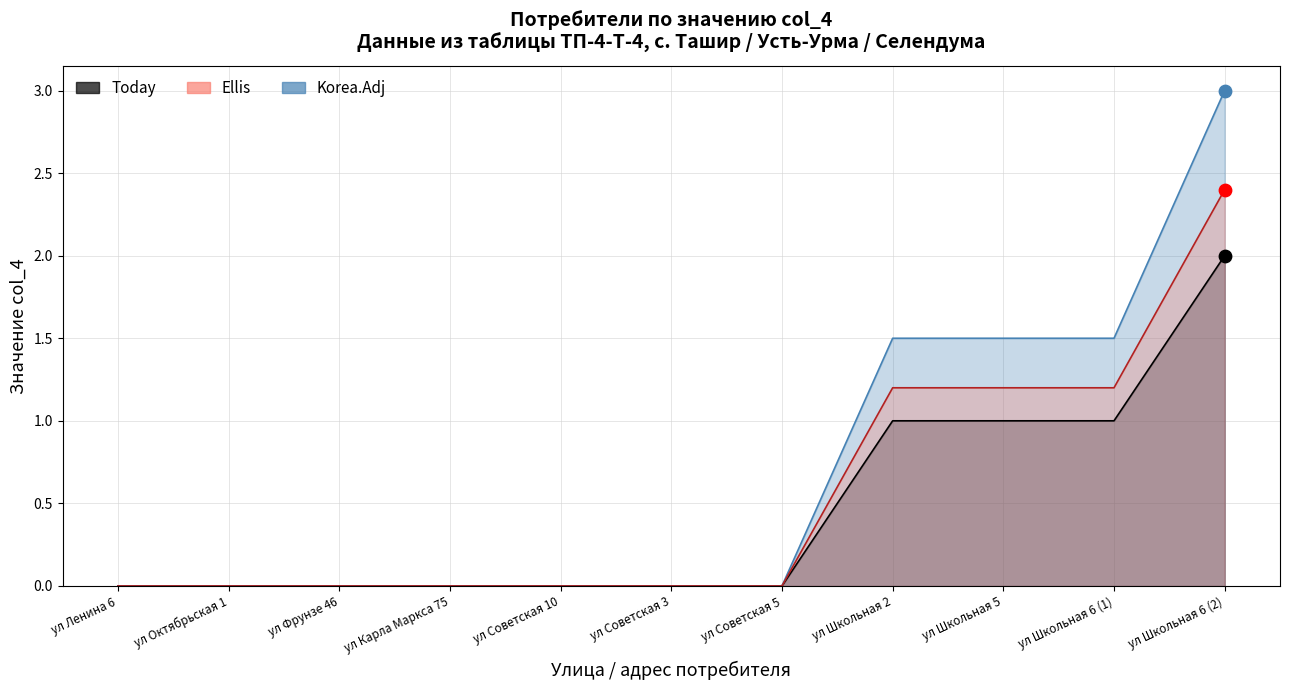

What are all the series names shown in the legend?

Today, Ellis, Korea.Adj